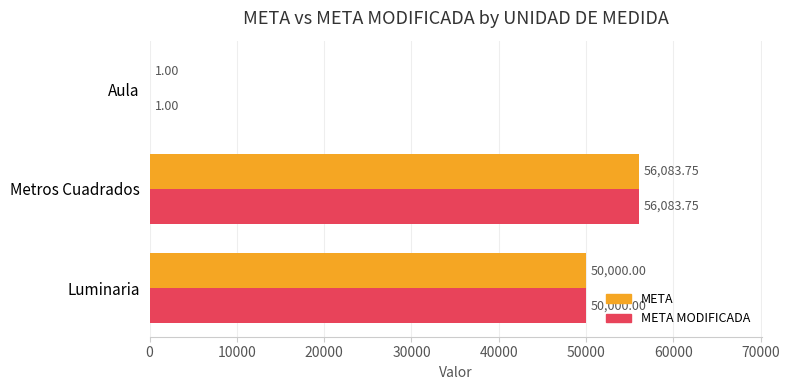

What are all the series names shown in the legend?

META, META MODIFICADA